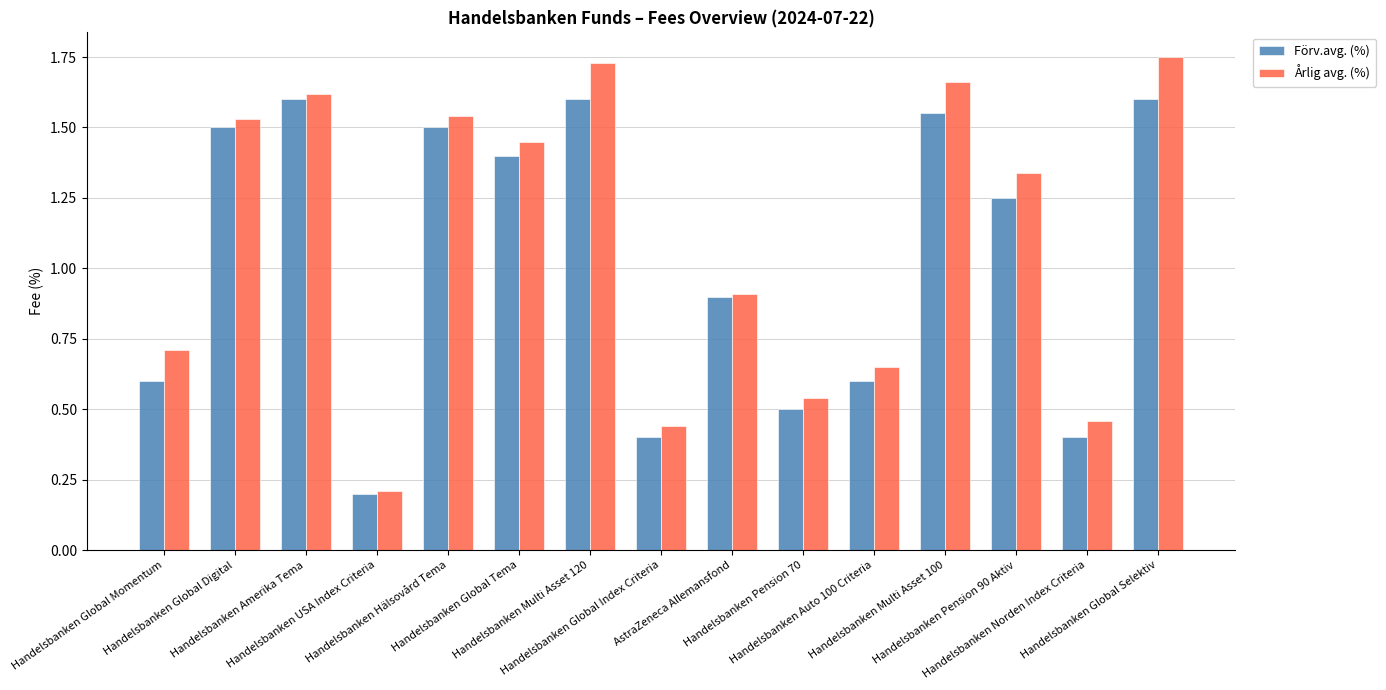

At which label does Årlig avg. (%) first exceed 1?

Handelsbanken Global Digital